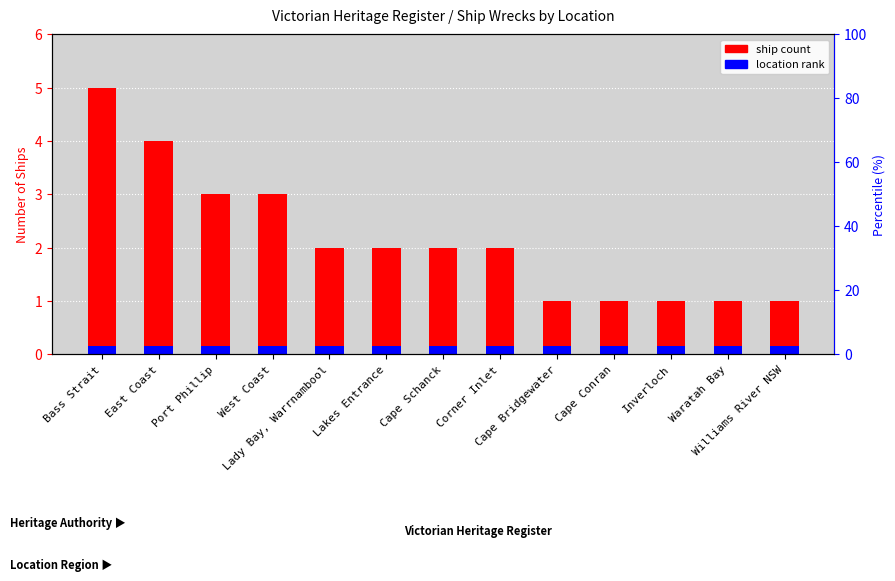

Rank the categories by value from lowest to highest.

Cape Bridgewater, Cape Conran, Inverloch, Waratah Bay, Williams River NSW, Lady Bay, Warrnambool, Lakes Entrance, Cape Schanck, Corner Inlet, Port Phillip, West Coast, East Coast, Bass Strait